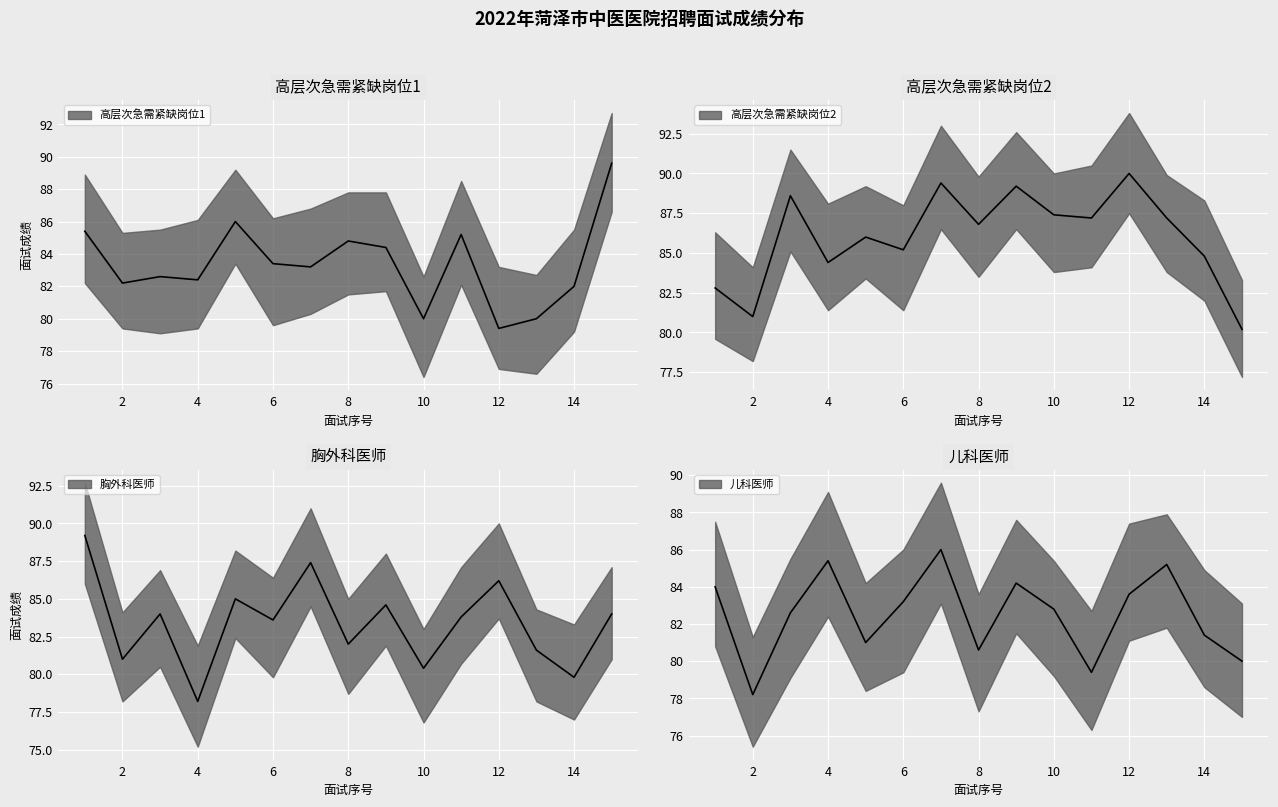

Is the value of 儿科医师 at 3 greater than the value of 高层次急需紧缺岗位2 at 12?

No